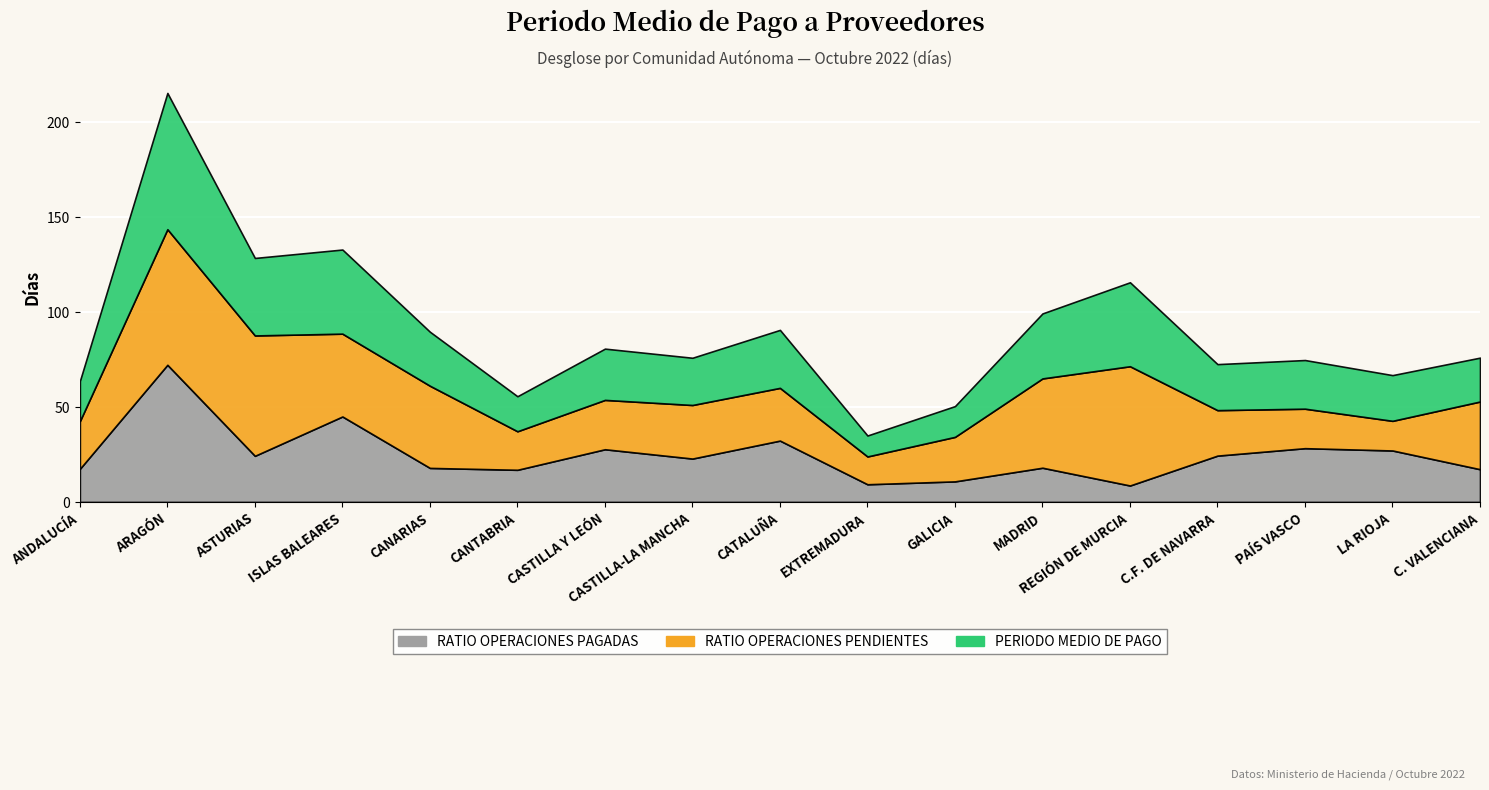

Where do RATIO OPERACIONES PENDIENTES and RATIO OPERACIONES PAGADAS first cross each other?

ANDALUCÍA and ARAGÓN